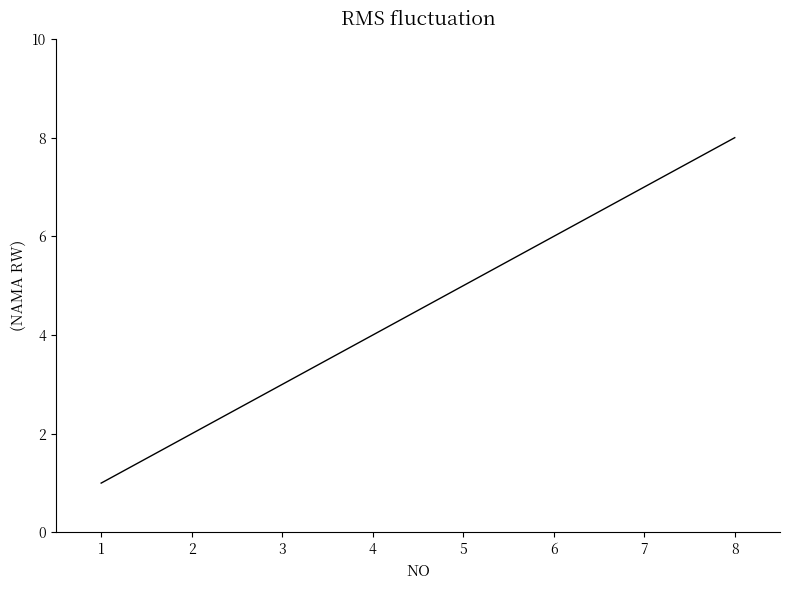

What is the difference between the maximum and minimum values?

7